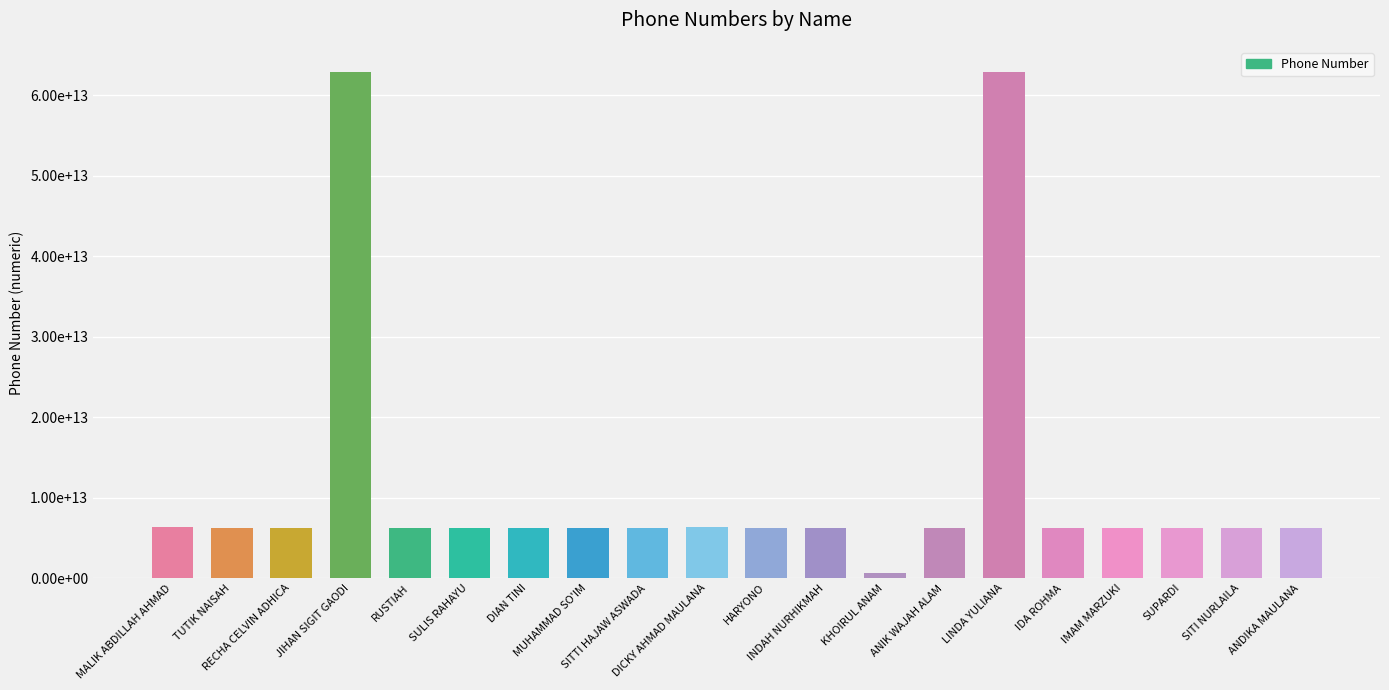

Which category has the lowest value across all series?

KHOIRUL ANAM